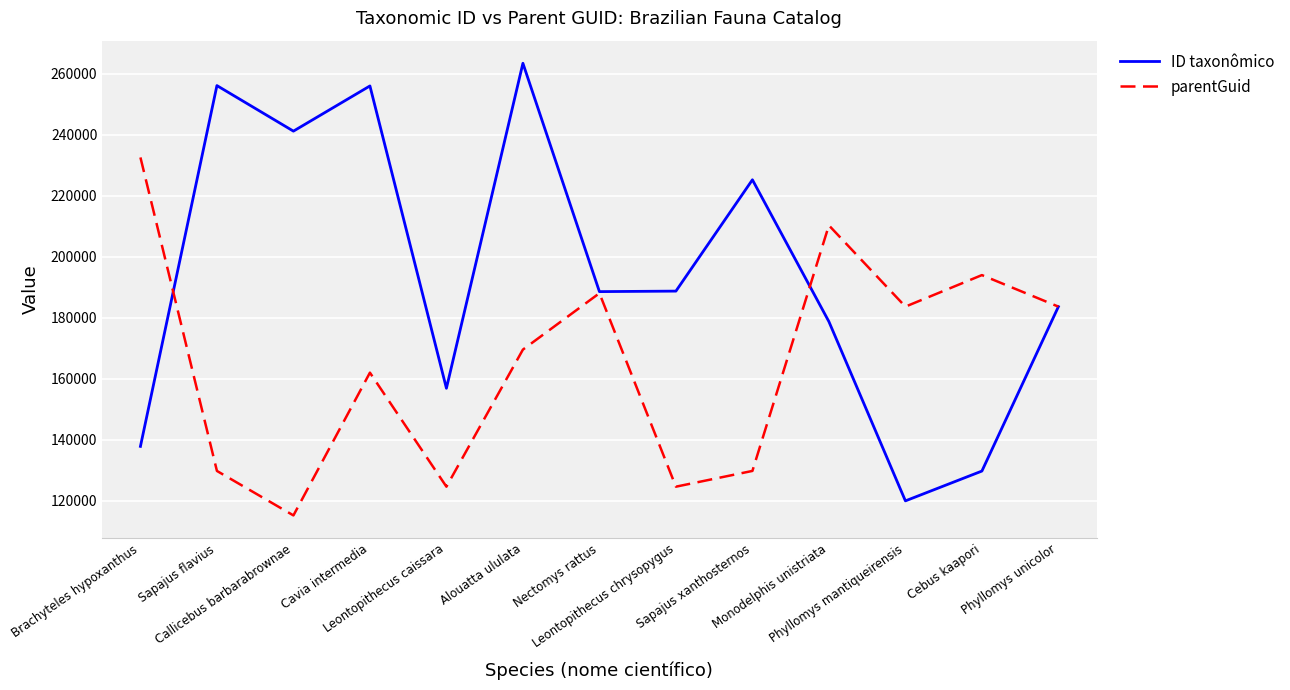

At which category is the sum across all series the highest?

Alouatta ululata